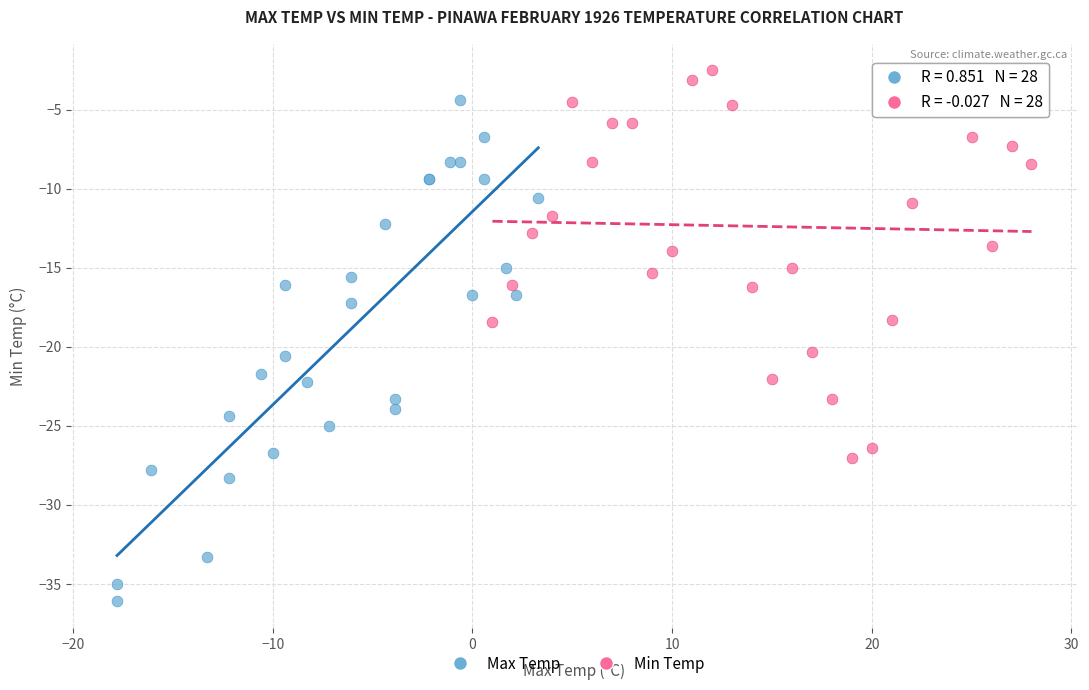

Which series reaches the maximum Y coordinate?

Min Temp